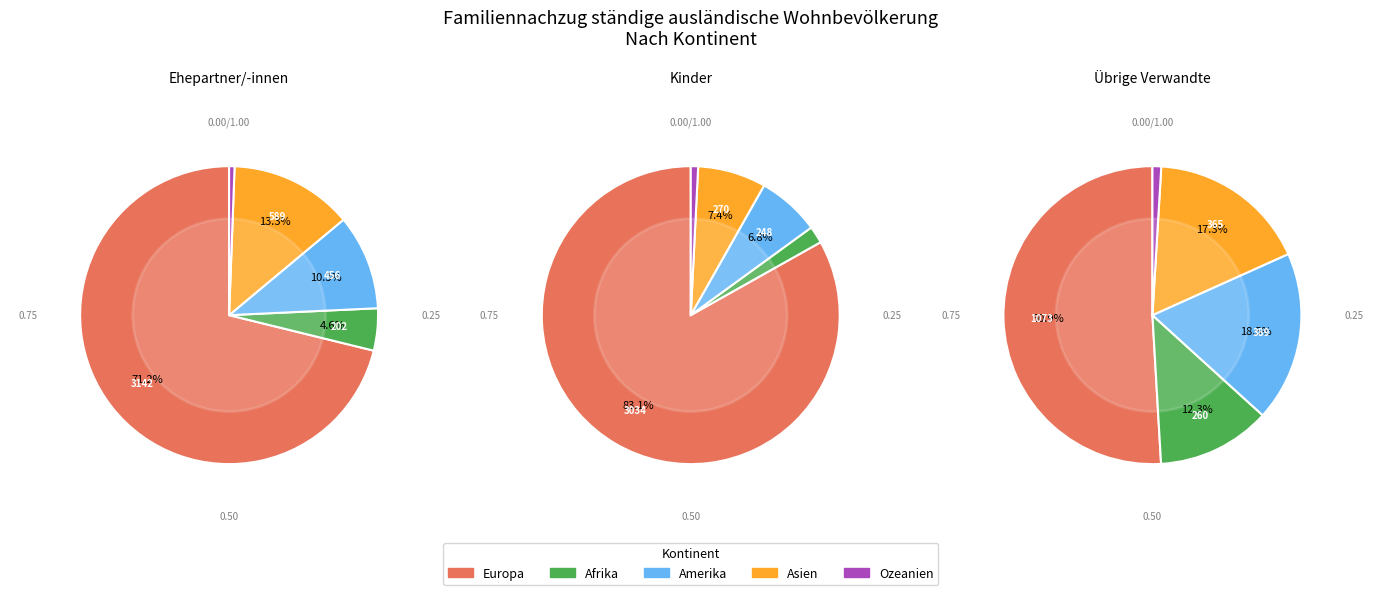

Is the sum of Amerika and Ozeanien greater than half?

No